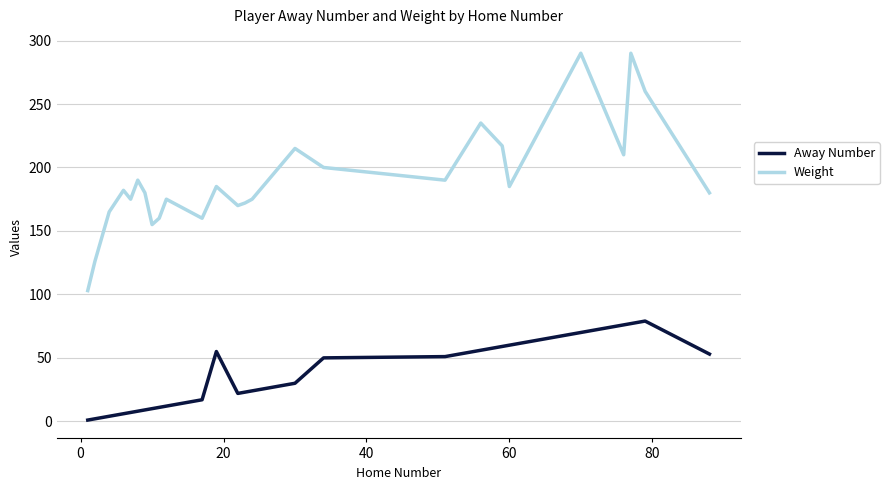

True or false: Weight and Away Number cross at least once.

False